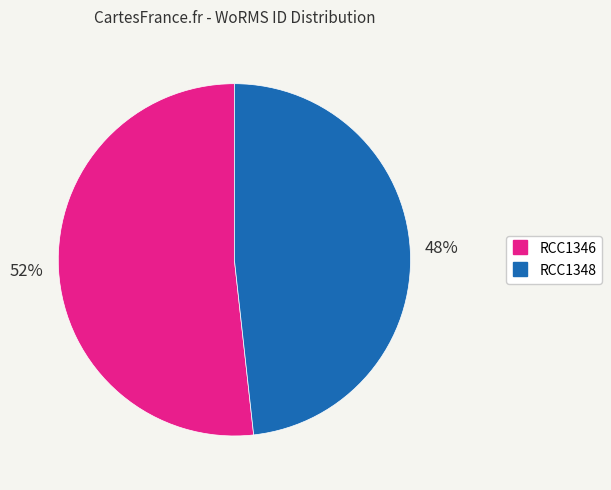

Is the sum of RCC1348 and RCC1346 greater than half?

Yes